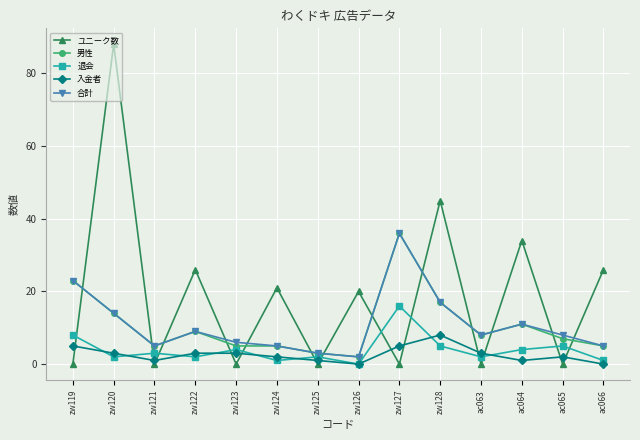

True or false: 入金者 and ユニーク数 intersect in this chart.

True